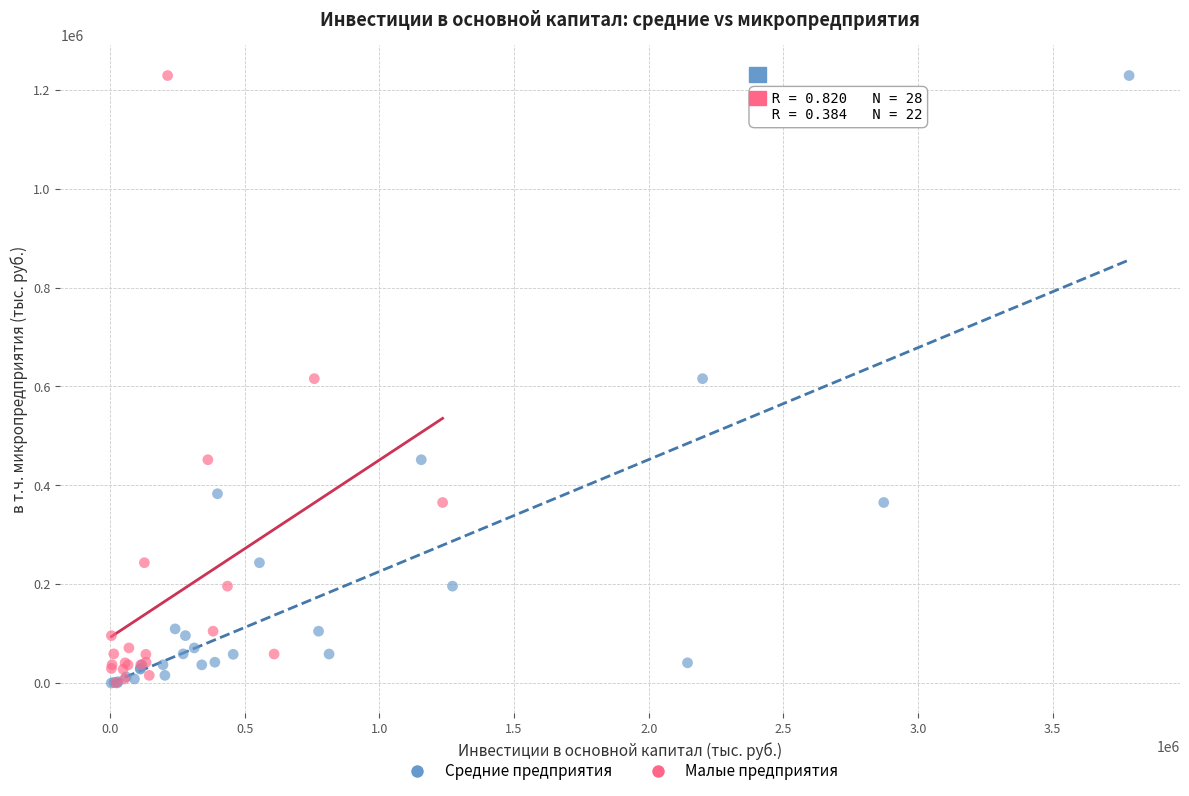

What are all the series names shown in the legend?

Средние предприятия, Малые предприятия